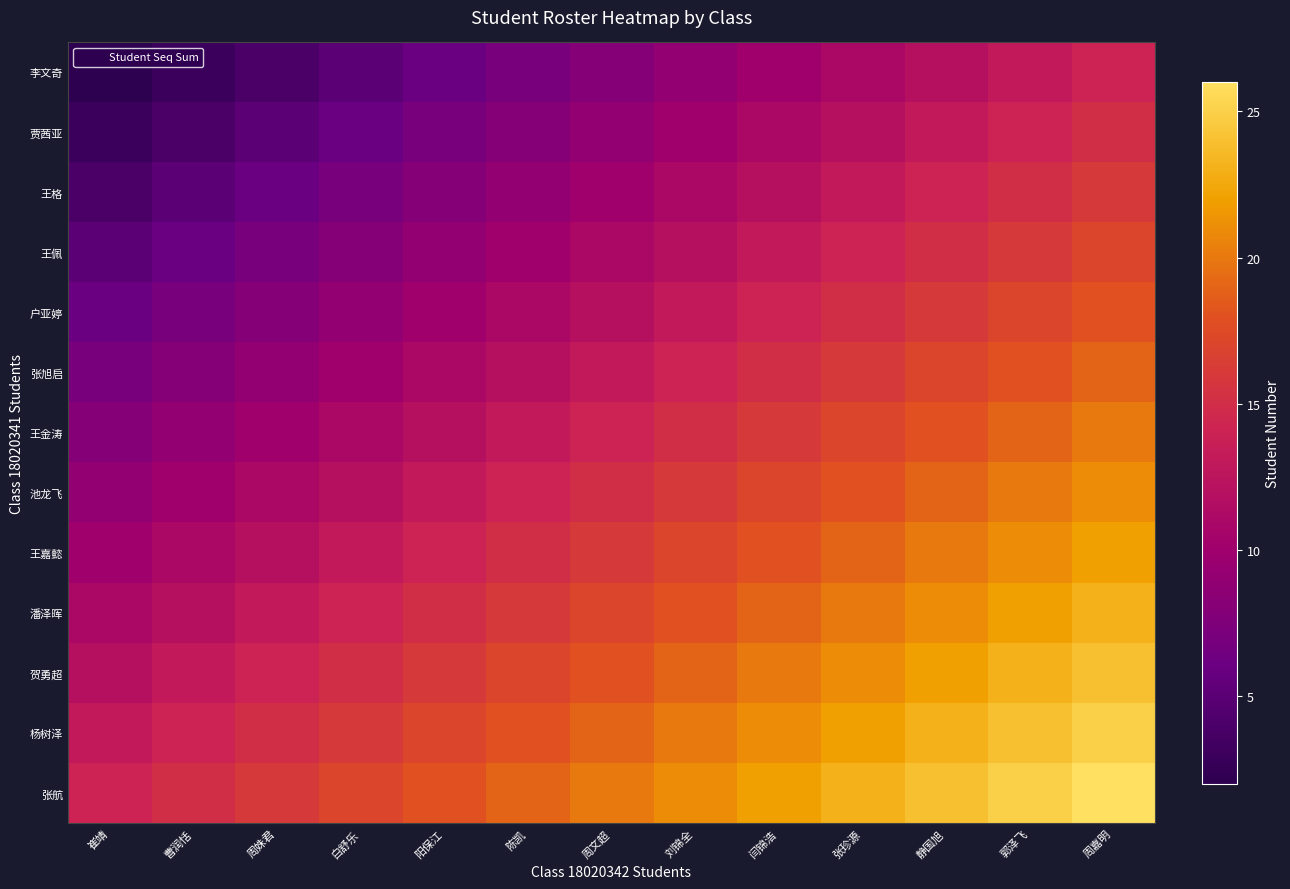

Rank the series at 陈凯 from lowest to highest value.

李文奇, 贾茜亚, 王格, 王佩, 户亚婷, 张旭启, 王金涛, 池龙飞, 王嘉懿, 潘泽晖, 贺勇超, 杨树泽, 张航